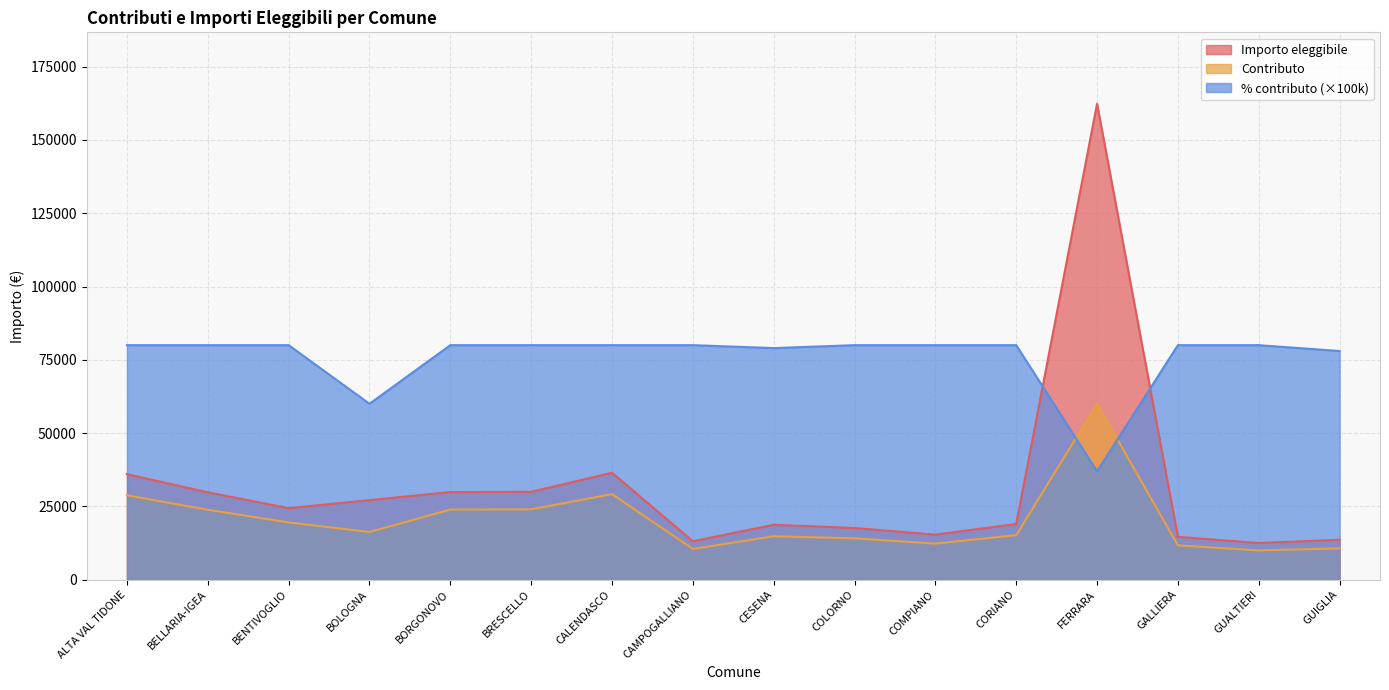

How many lines are shown in the chart?

3